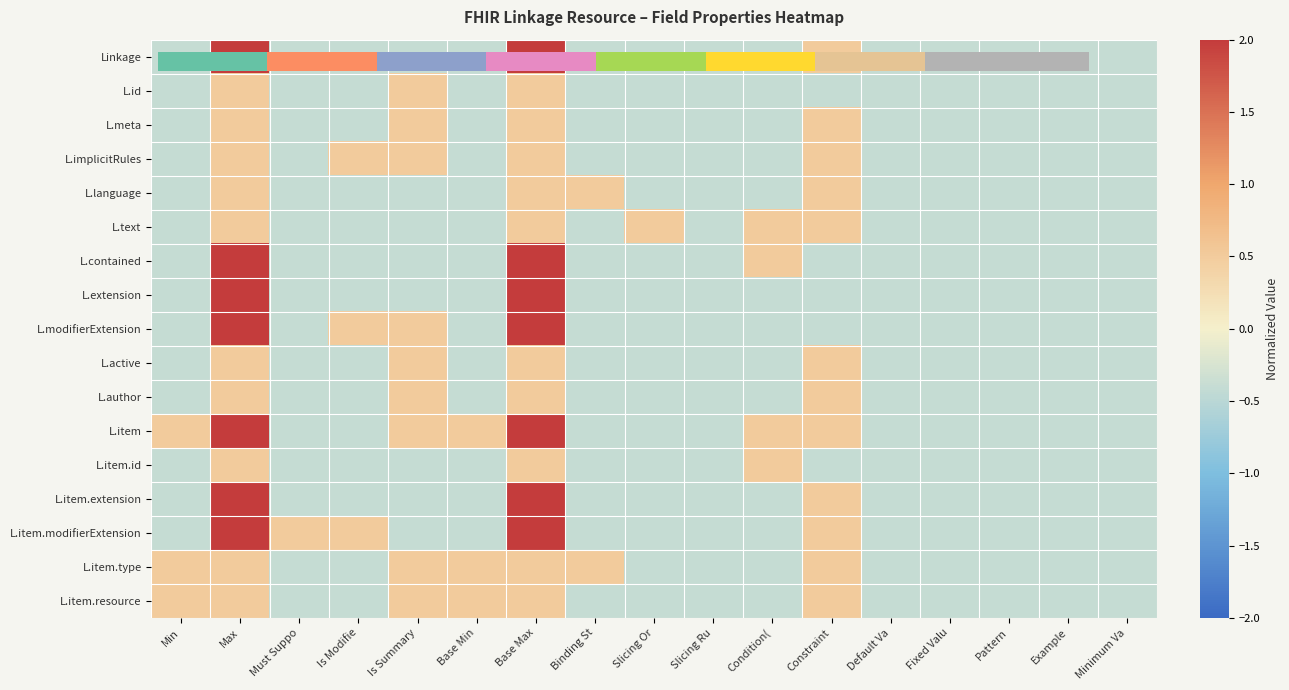

The value of L.active at Max is 0.5. True or false?

True